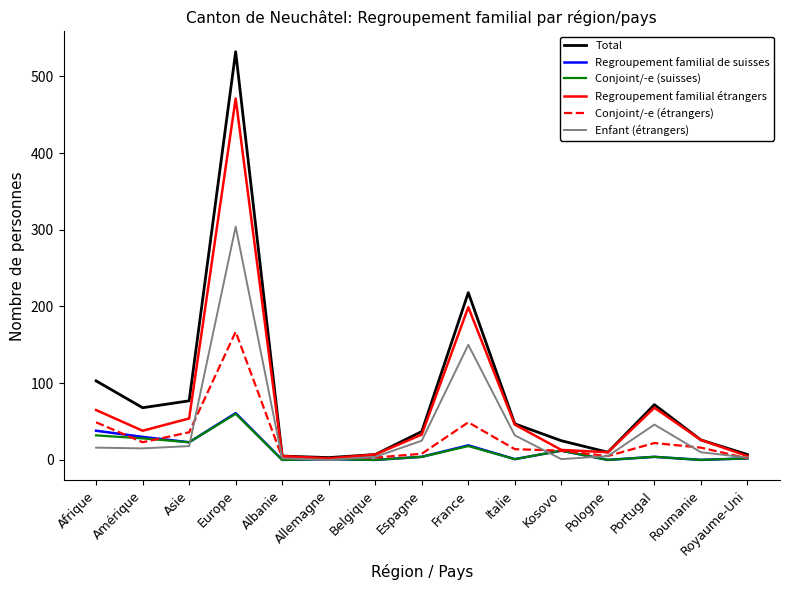

What is the maximum value shown in the chart?

532